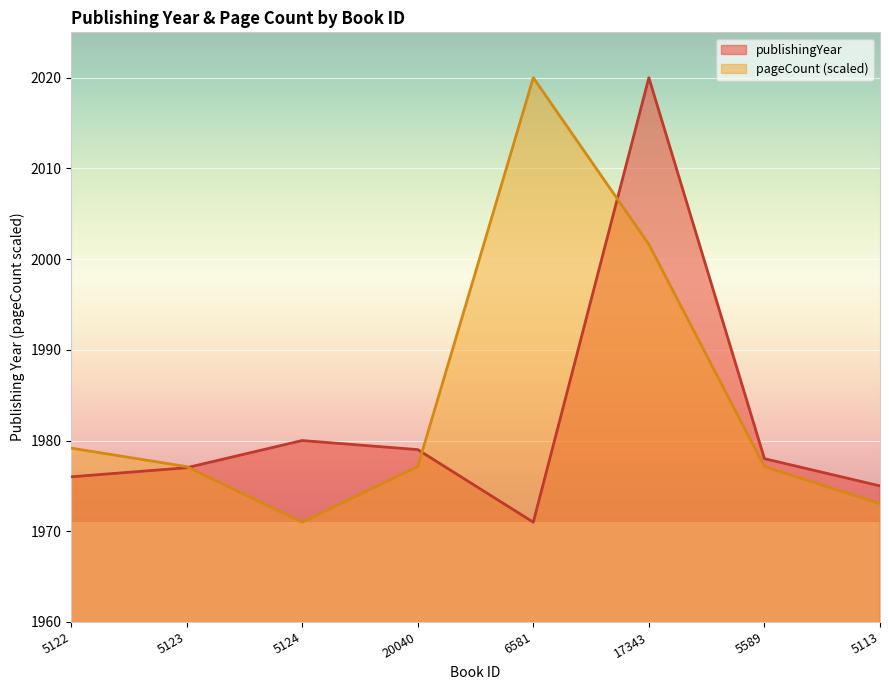

Rank the series at 5113 from lowest to highest value.

pageCount (scaled), publishingYear